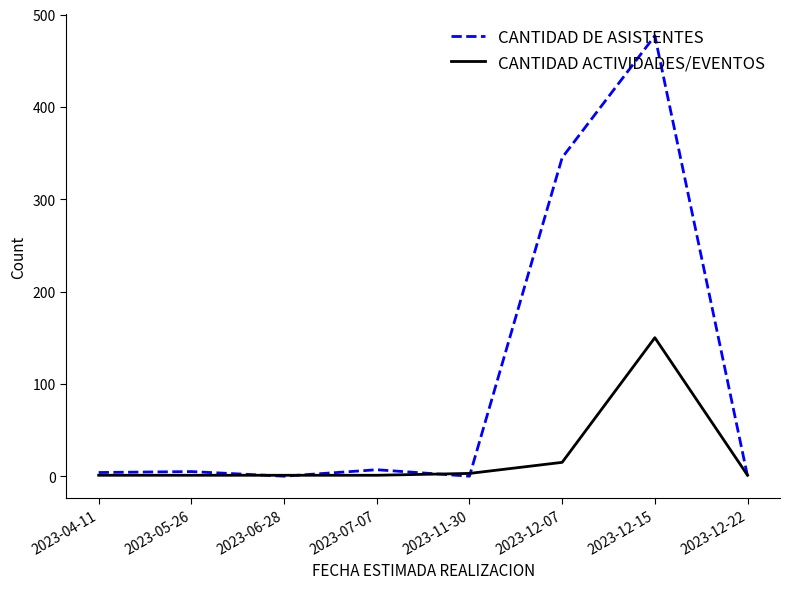

List the series in order of their overall mean, highest first.

CANTIDAD DE ASISTENTES, CANTIDAD ACTIVIDADES/EVENTOS